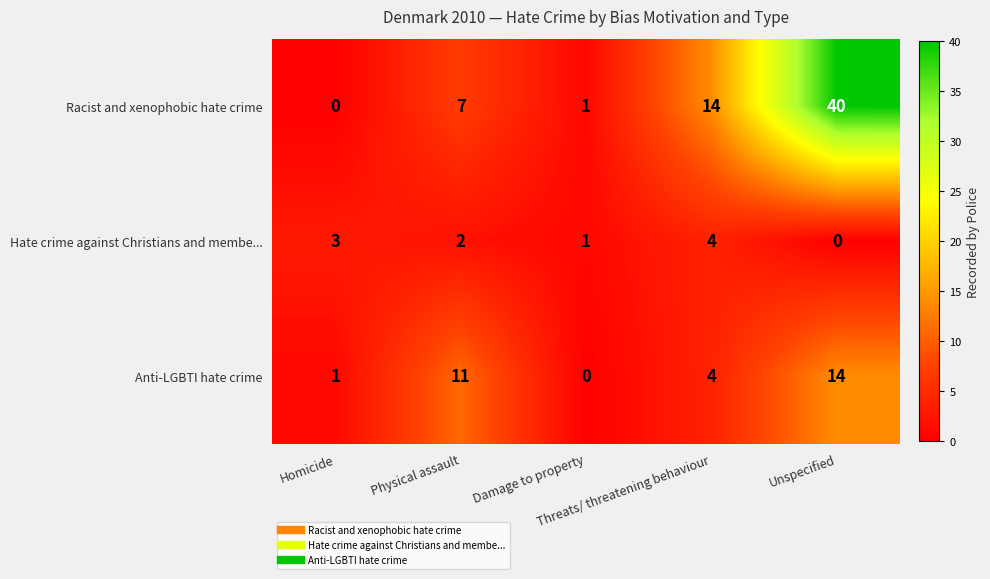

List the series in order of their overall mean, highest first.

Racist and xenophobic hate crime, Anti-LGBTI hate crime, Hate crime against Christians and membe...